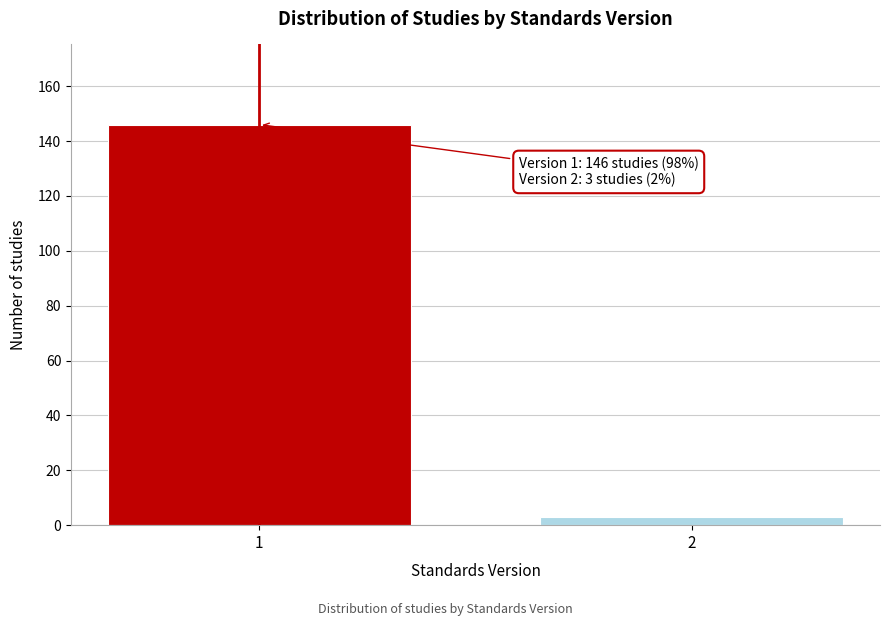

Reading left to right, transcribe all the data shown in this chart.

1=146	2=3